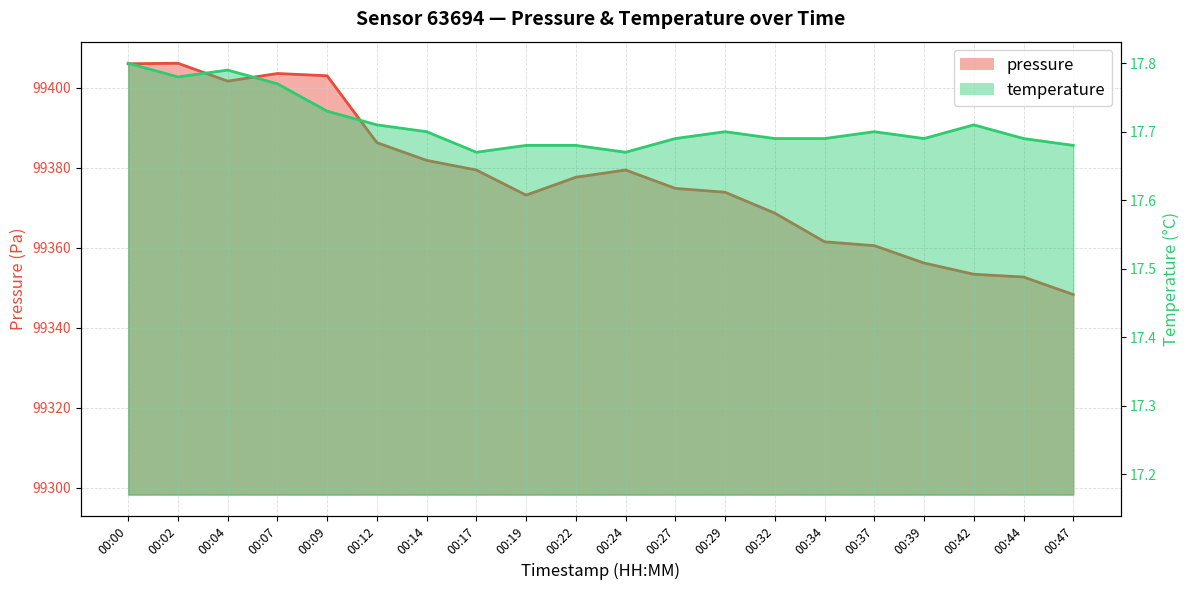

Reading right to left, extract all data points from this chart.

pressure: 00:47=99348.3	00:44=99352.7	00:42=99353.4	00:39=99356.2	00:37=99360.6	00:34=99361.5	00:32=99368.7	00:29=99373.9	00:27=99374.9	00:24=99379.5	00:22=99377.7	00:19=99373.2	00:17=99379.5	00:14=99381.9	00:12=99386.3	00:09=99403.0	00:07=99403.6	00:04=99401.7	00:02=99406.2	00:00=99406.0
temperature: 00:47=17.7	00:44=17.7	00:42=17.7	00:39=17.7	00:37=17.7	00:34=17.7	00:32=17.7	00:29=17.7	00:27=17.7	00:24=17.7	00:22=17.7	00:19=17.7	00:17=17.7	00:14=17.7	00:12=17.7	00:09=17.7	00:07=17.8	00:04=17.8	00:02=17.8	00:00=17.8